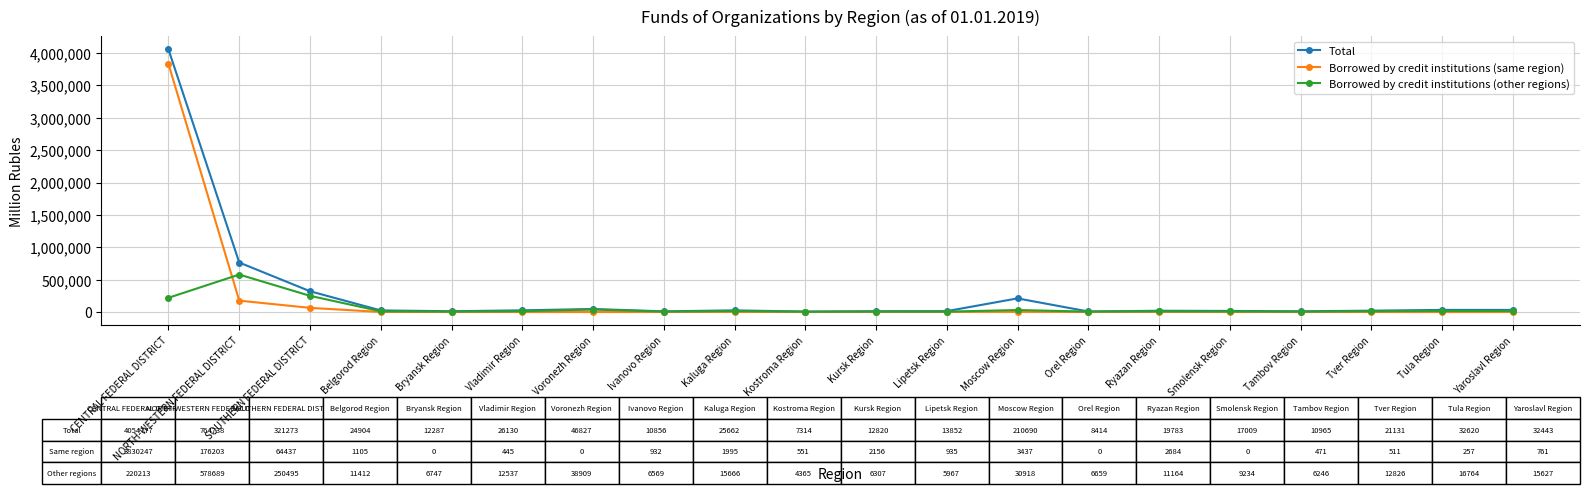

What are all the series names shown in the legend?

Total, Borrowed by credit institutions (same region), Borrowed by credit institutions (other regions)